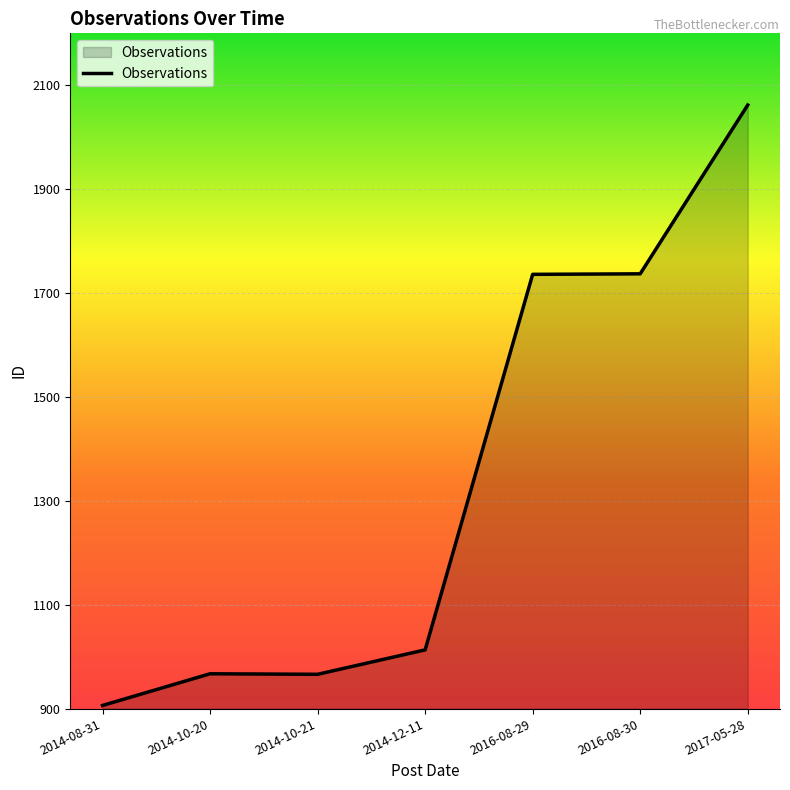

What is the greatest value displayed?

2062